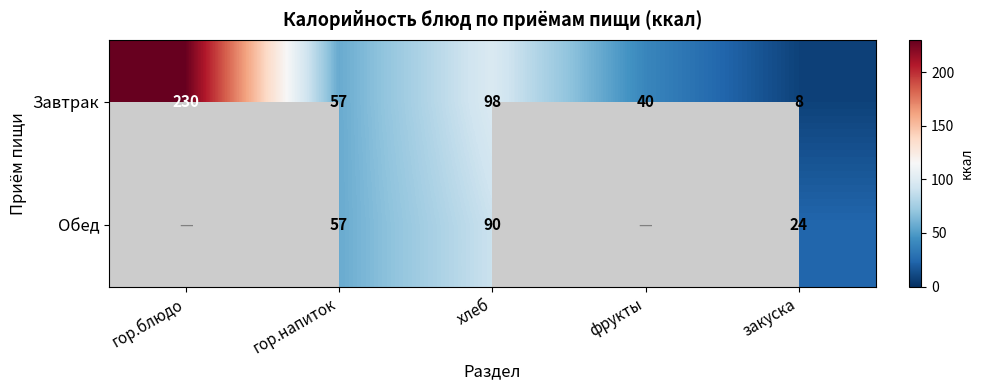

What is the smallest value displayed?

8.0